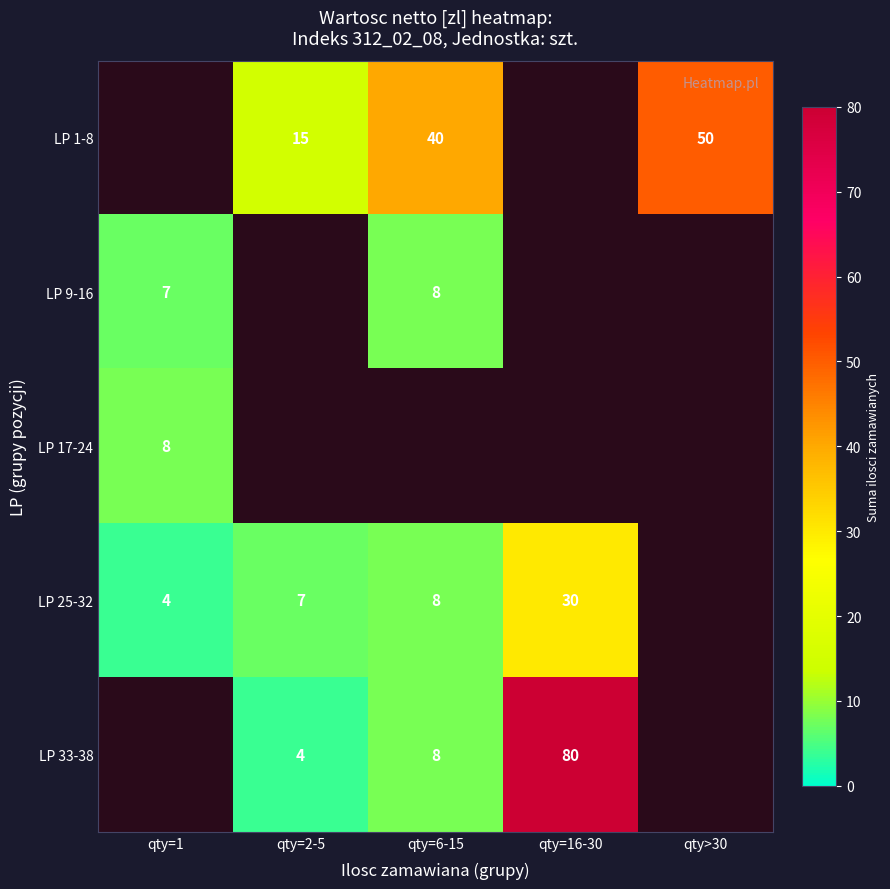

At which category does the chart reach its peak across all series?

qty=16-30